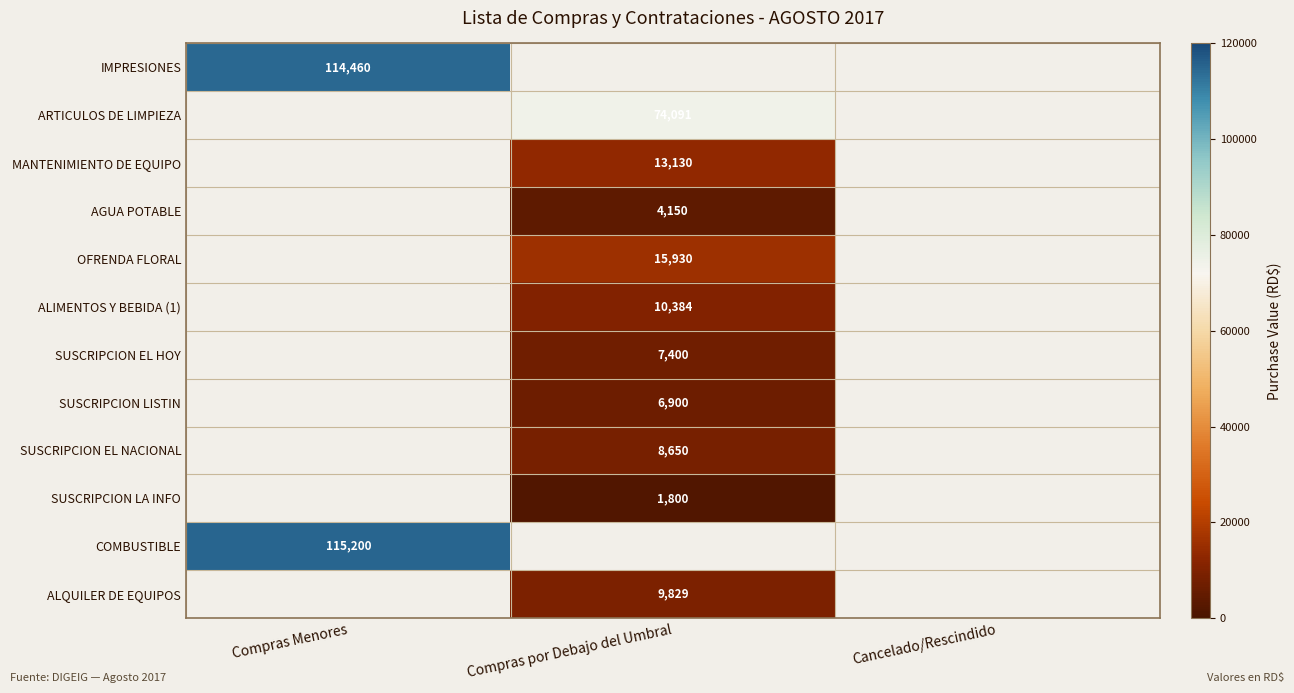

The SUSCRIPCION EL NACIONAL series shows 4898 at Compras por Debajo del Umbral. True or false?

False